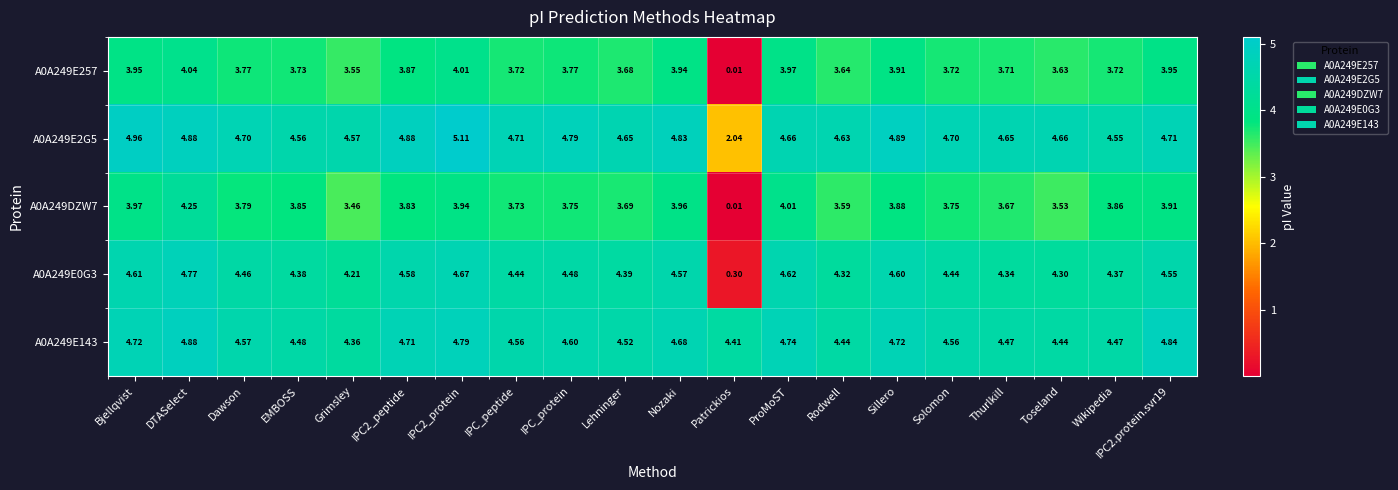

Which category has the lowest value in the A0A249DZW7 series?

Patrickios